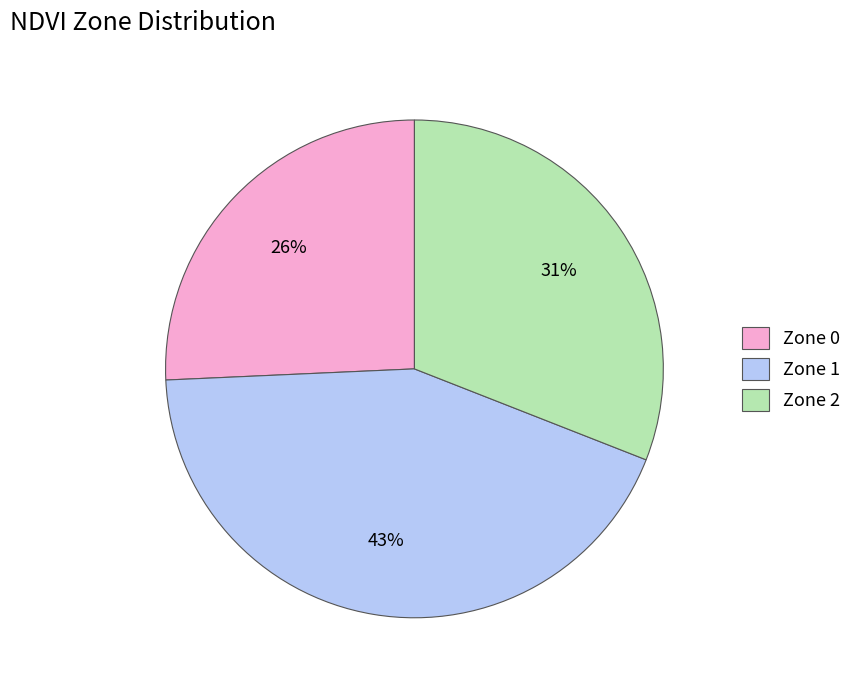

Is there a majority slice in this chart?

No